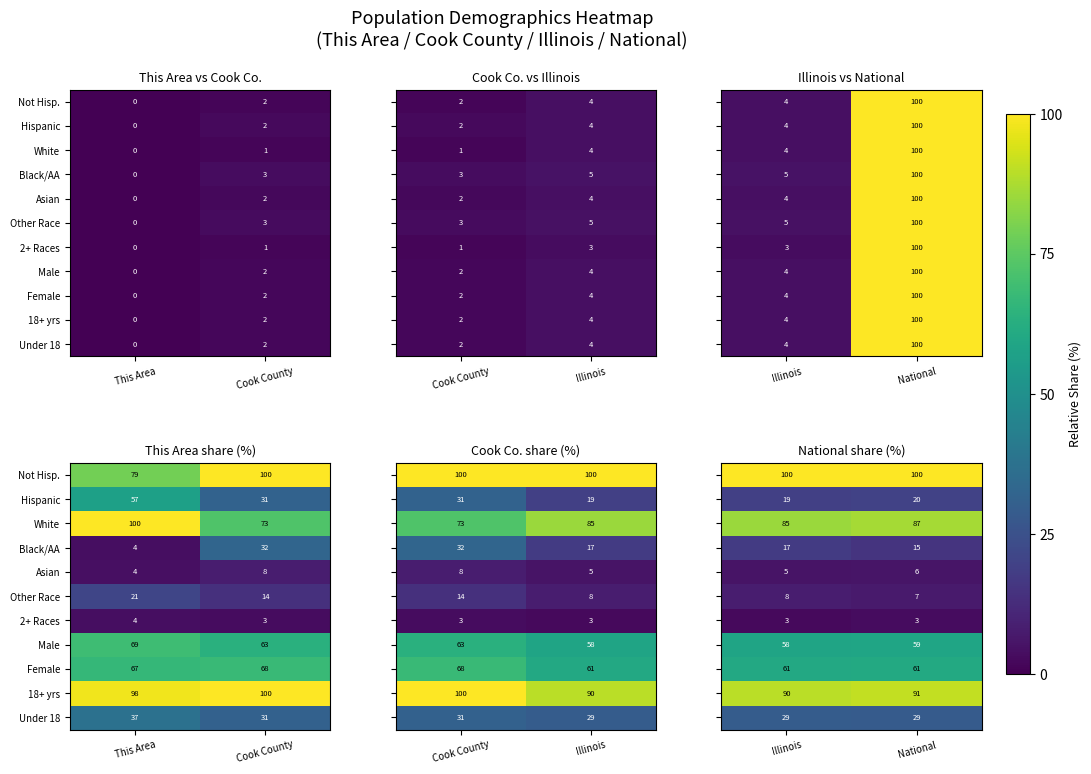

Count the Hispanic values in the range 18 to 19.

1